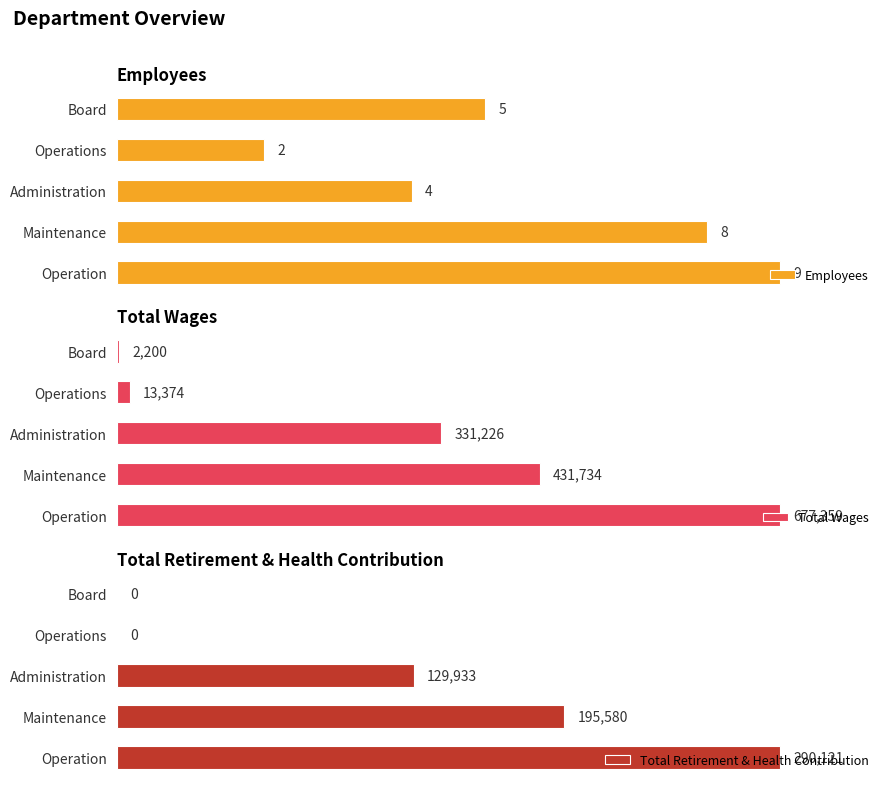

Rank the series by their maximum value, from highest to lowest.

Total Wages, Total Retirement & Health Contribution, Employees